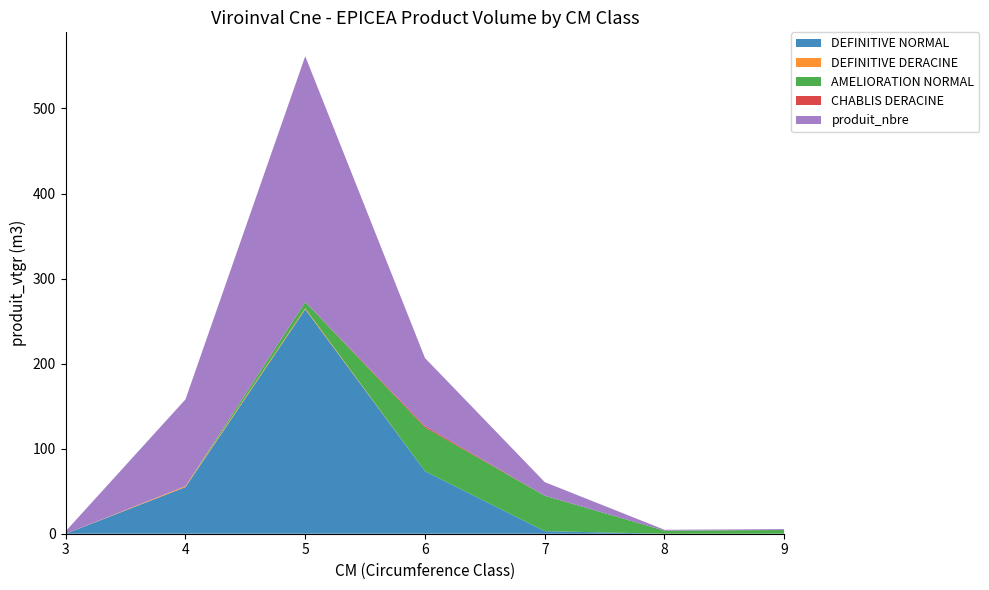

Reading left to right, extract all data points from this chart.

DEFINITIVE NORMAL: 0.0	54.8	263.8	73.5	3.0	0.0	0.0
DEFINITIVE DERACINE: 0.0	1.2	1.2	0.0	0.0	0.0	0.0
AMELIORATION NORMAL: 0.0	0.0	7.4	51.4	41.6	3.6	4.4
CHABLIS DERACINE: 0.0	0.0	0.0	1.6	0.0	0.0	0.0
produit_nbre: 3.0	102.0	289.0	80.0	16.0	1.0	1.0